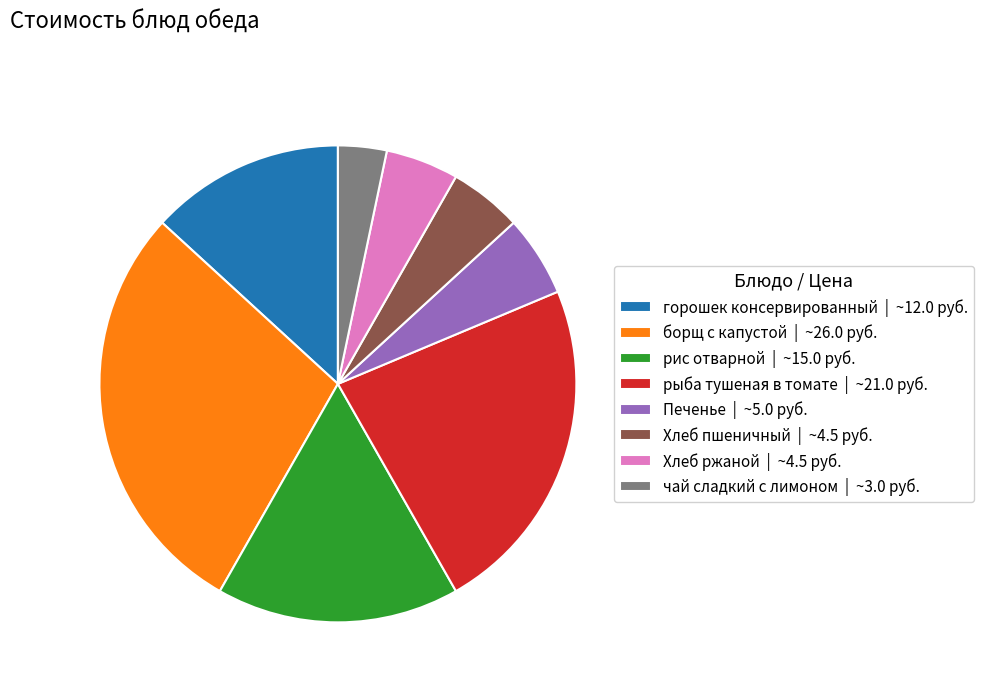

What is the ratio of the value at борщ с капустой | ~26.0 руб. to the value at рис отварной | ~15.0 руб.?

1.7